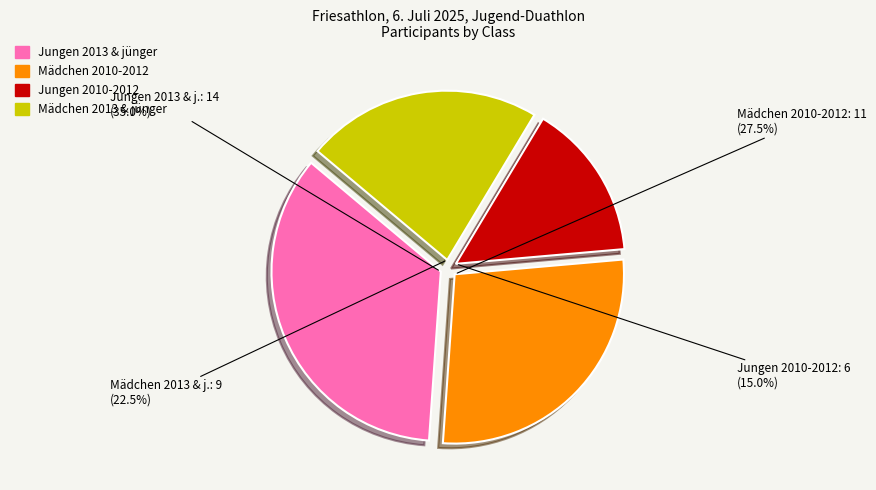

To the nearest percent, what portion does Jungen 2010-2012 represent?

15%